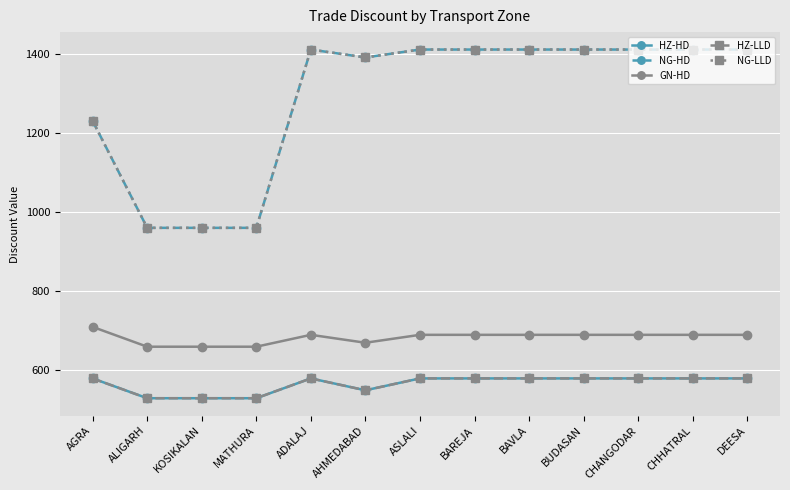

True or false: NG-HD and NG-LLD cross at least once.

False